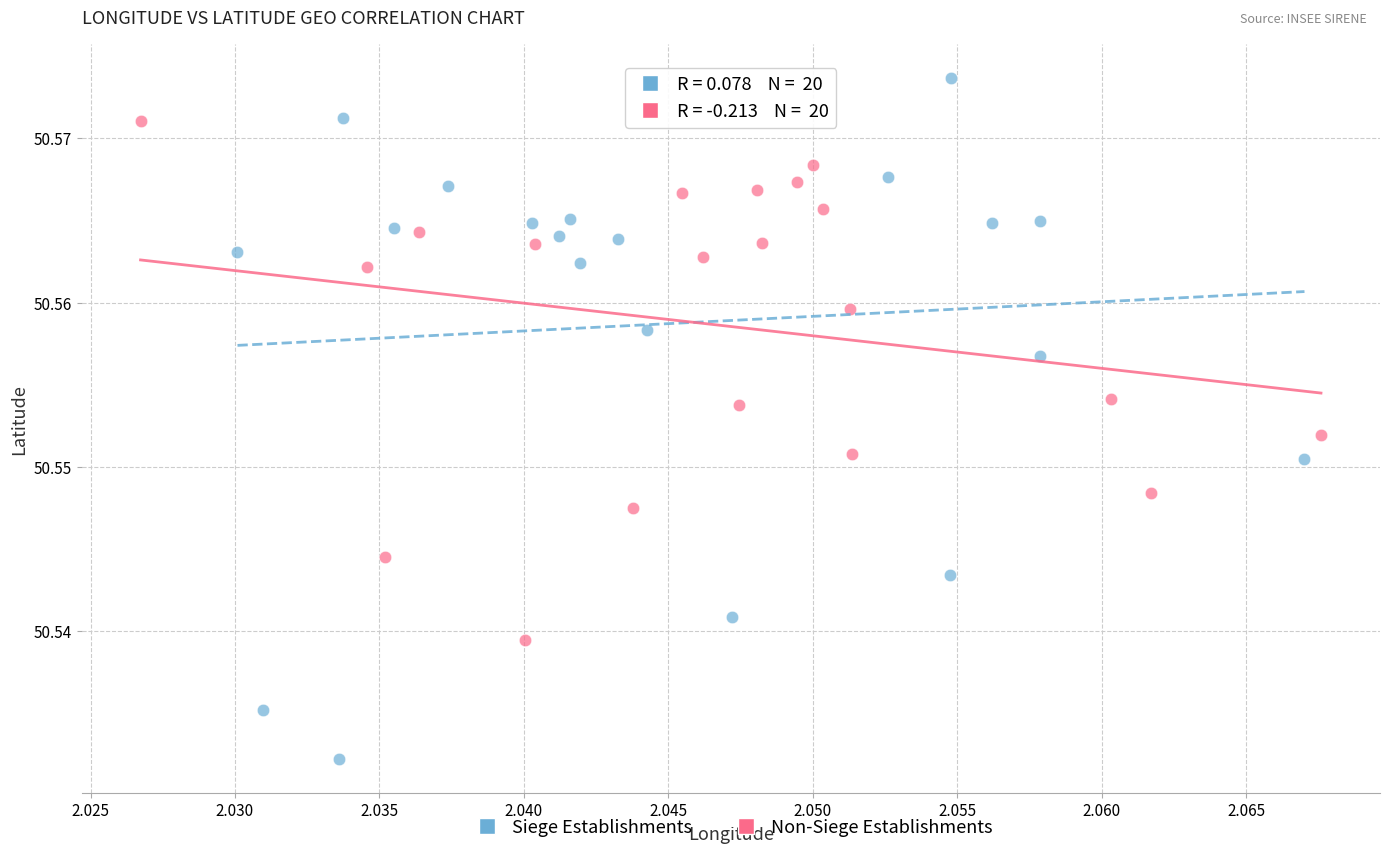

Which series contains the highest Y value?

Siege Establishments